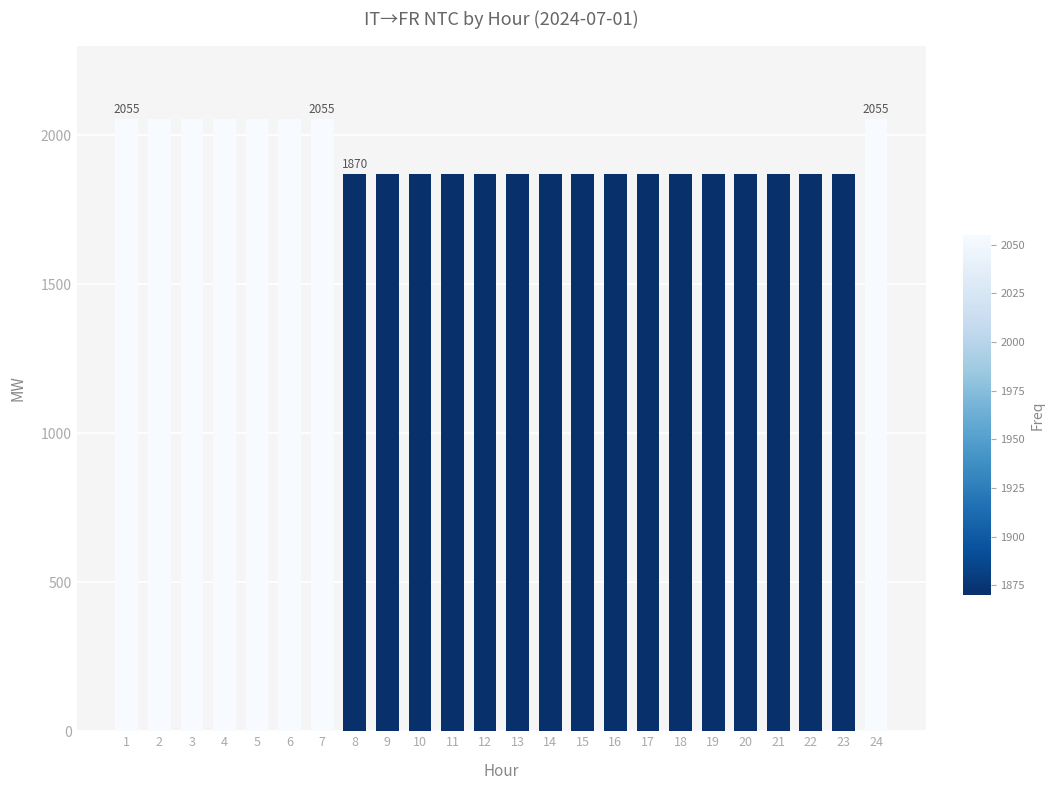

The chart shows a value of 742 at 2. True or false?

False